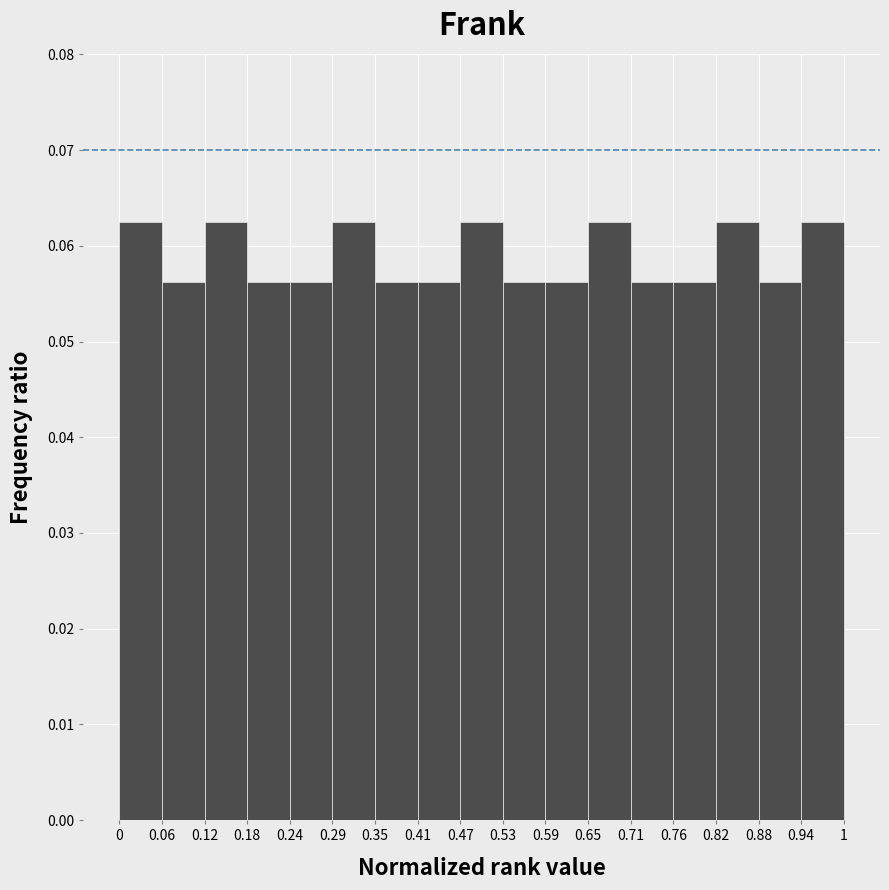

How tall is the bar that spans 0.29 to 0.35 on the x-axis? The values are not printed on the chart, so give them approximately, as read against the axis.

0.063